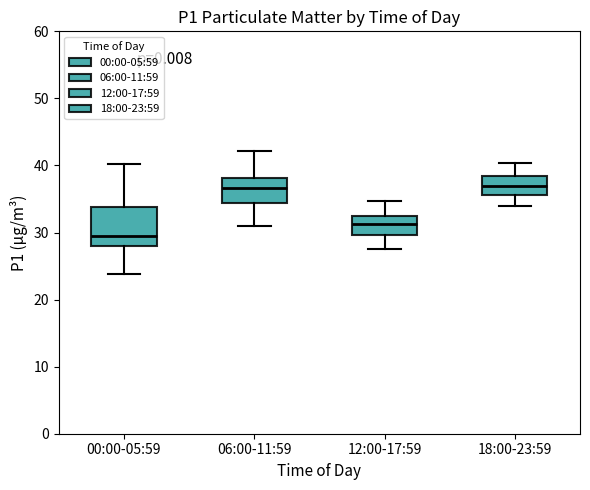

Reading left to right, read every box against the y-axis: the position of its median line, the range the box covers, and the ends of its whiskers. The values are not printed on the chart, so give them approximately, as read against the axis.

00:00-05:59: median 29, box 28 to 34, whiskers 24 to 40
06:00-11:59: median 37, box 34 to 38, whiskers 31 to 42
12:00-17:59: median 31, box 30 to 33, whiskers 28 to 35
18:00-23:59: median 37, box 36 to 39, whiskers 34 to 40